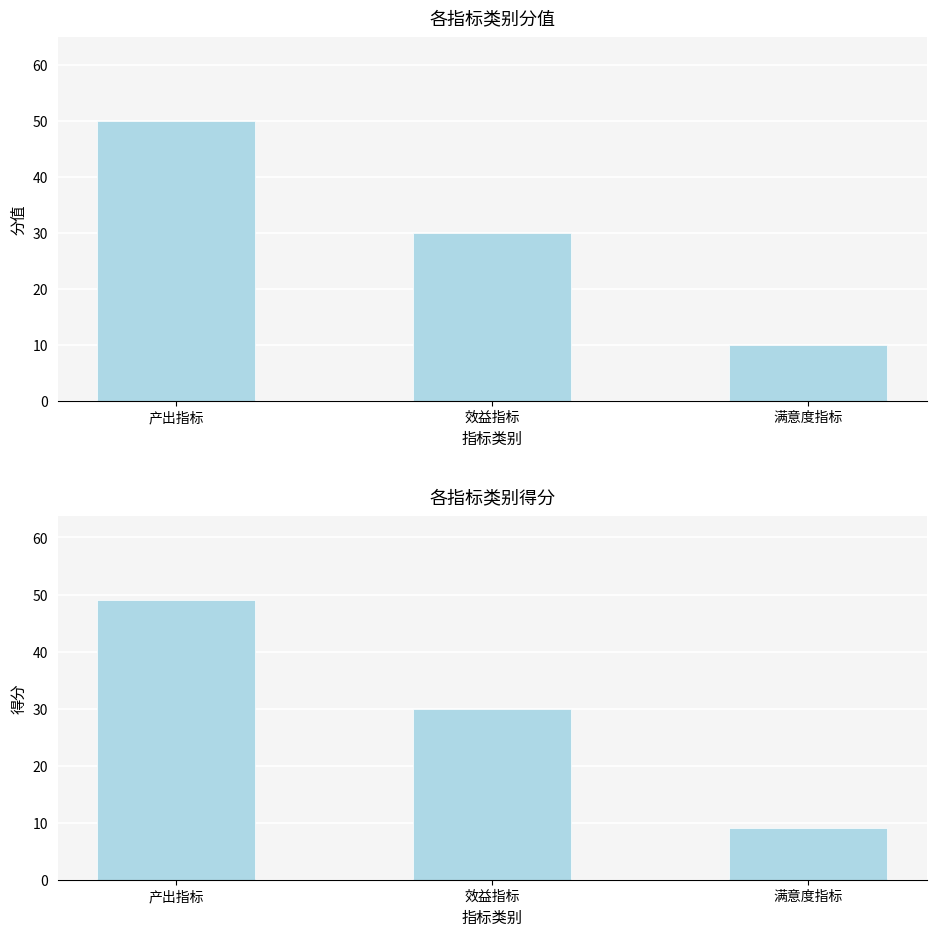

At which label is 得分 closest to 29?

效益指标